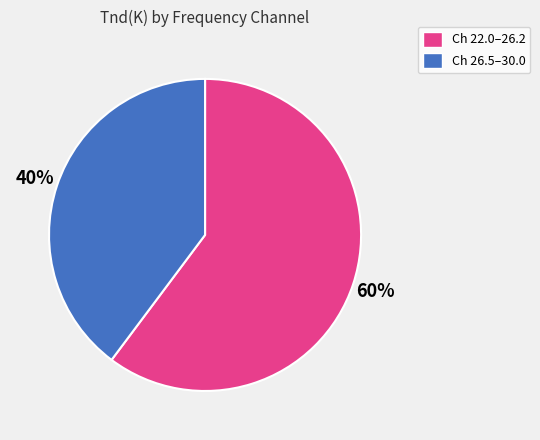

Which has a higher value, Ch 22.0–26.2 or Ch 26.5–30.0?

Ch 22.0–26.2